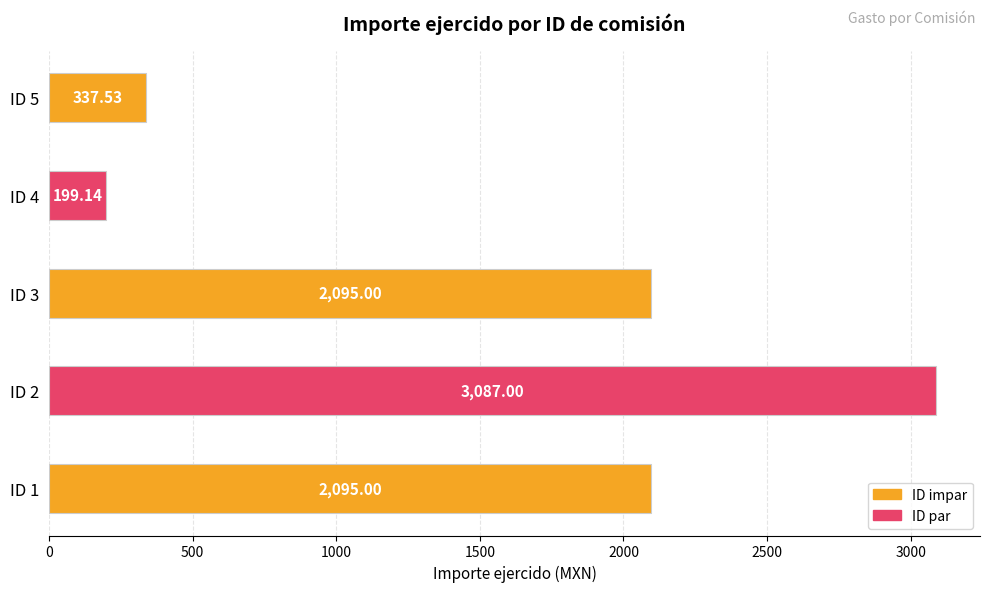

Which category has the highest value across all series?

ID 2